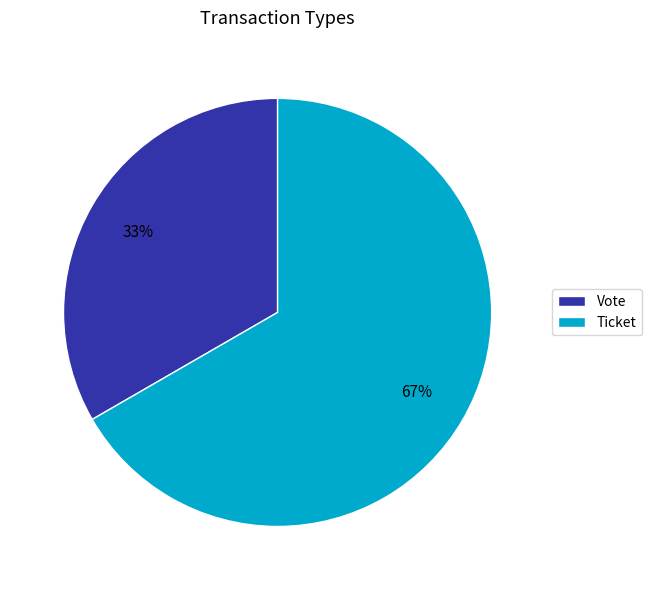

The Vote slice represents 33% of the pie. True or false?

True